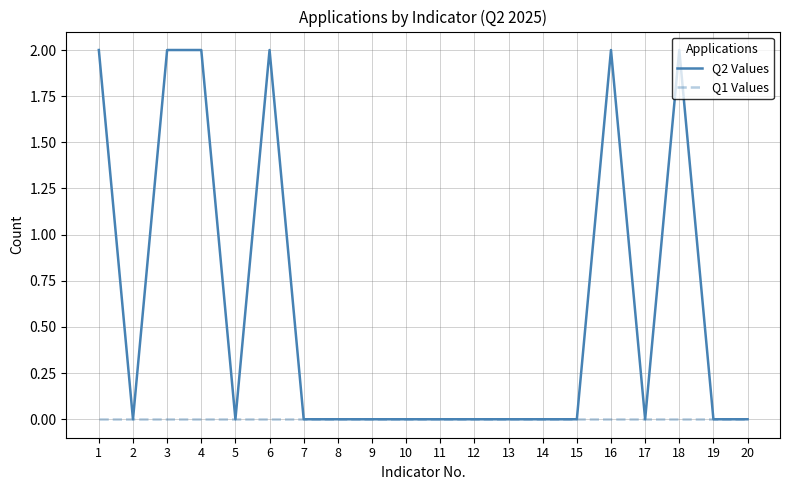

Count the number of categories in the chart.

20